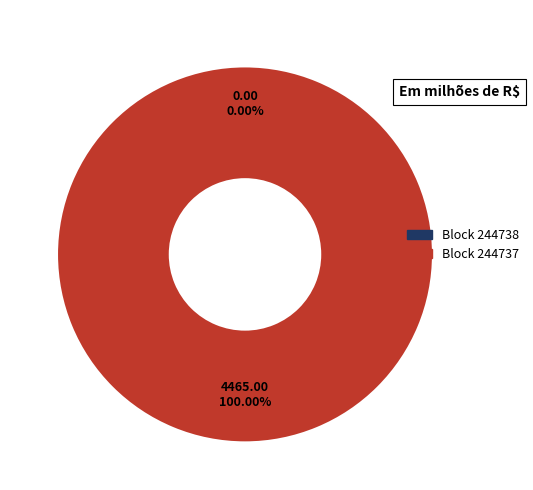

To the nearest percent, what is the difference between the largest and smallest slice percentages?

100%